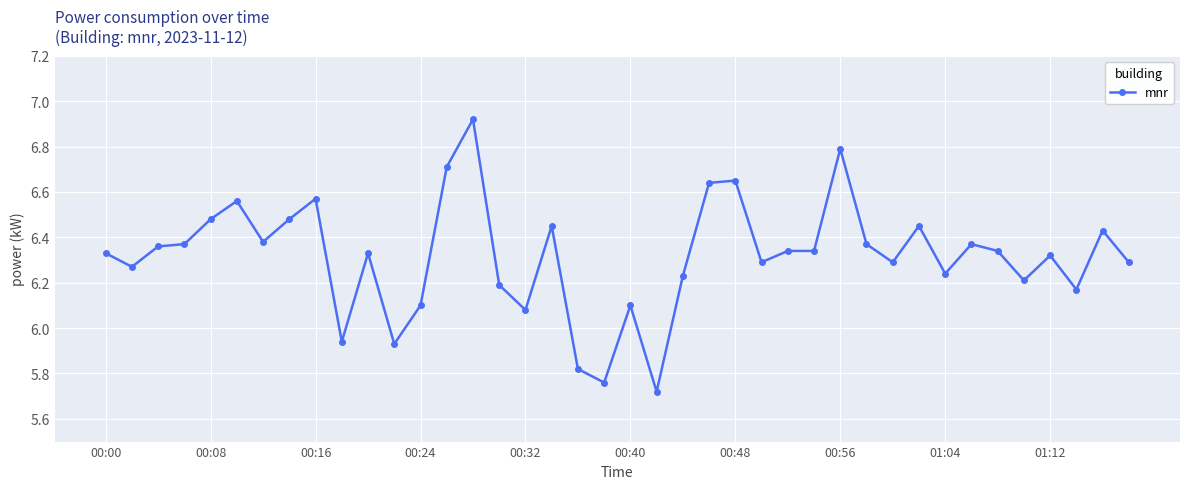

What is the difference between the second highest and minimum values?

1.1